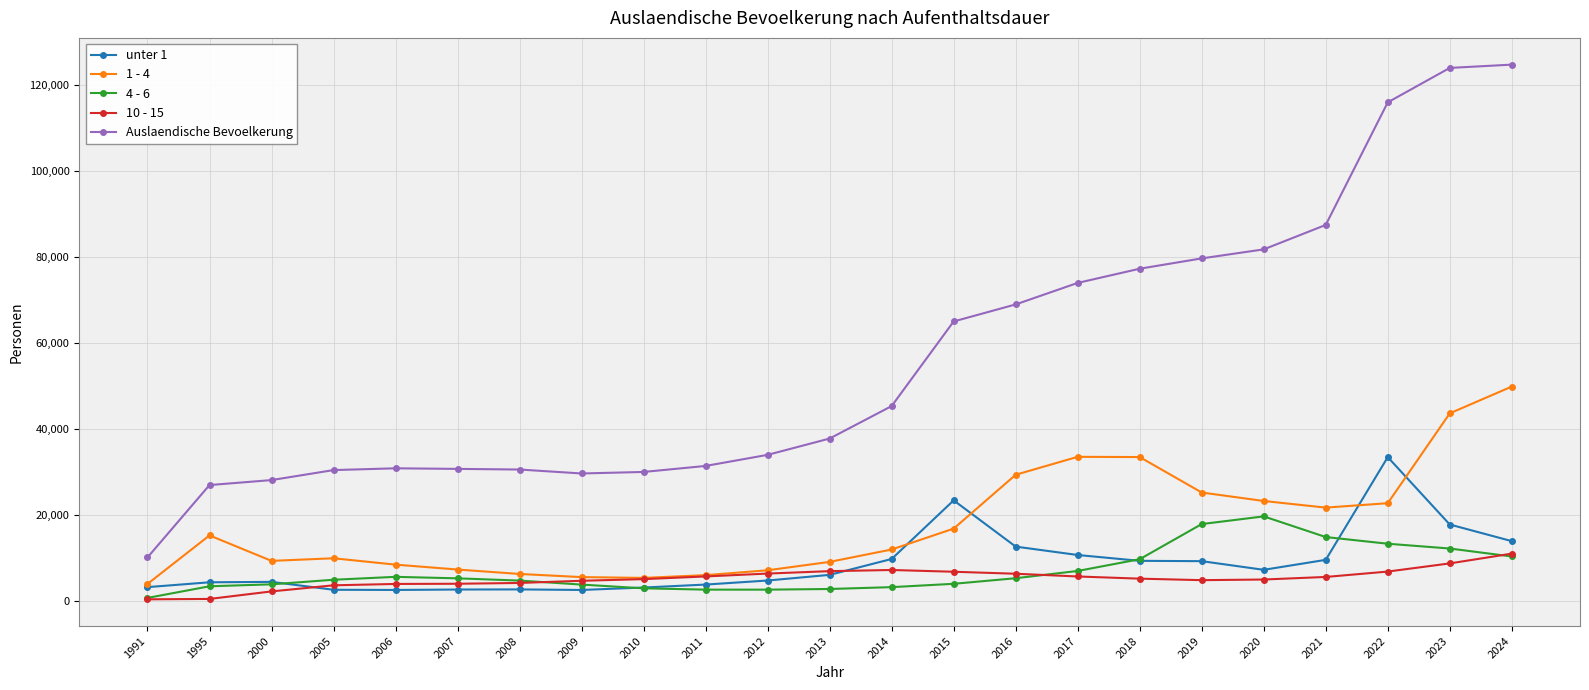

Which series has the widest spread of values?

Auslaendische Bevoelkerung